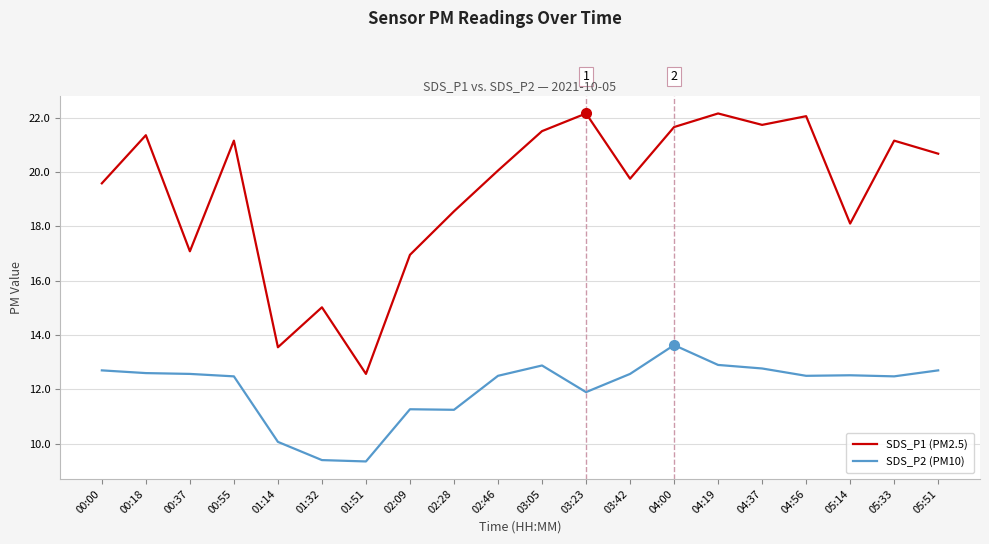

What position from the left is 05:51?

20